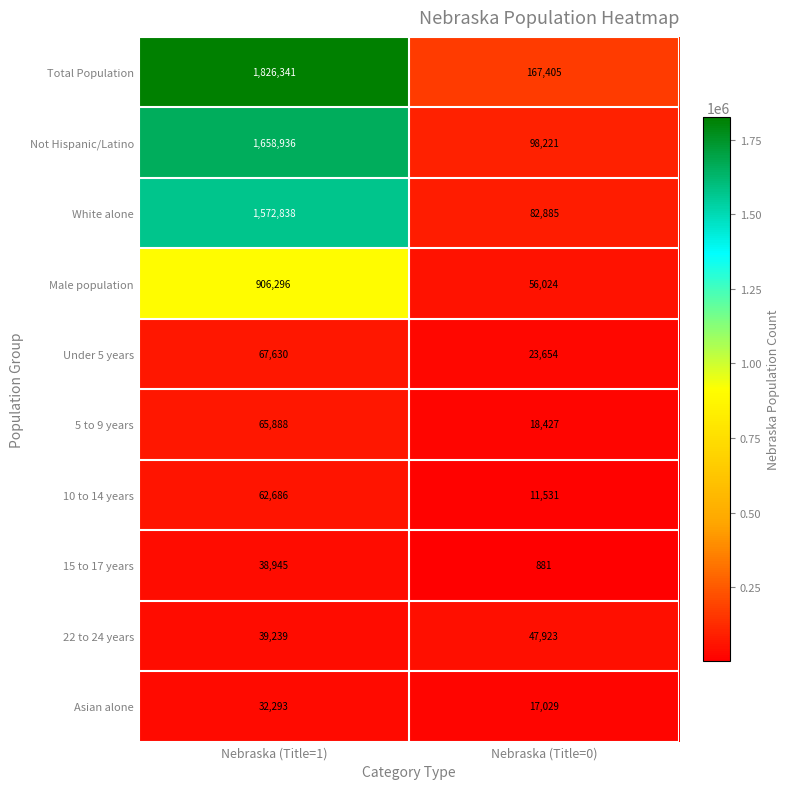

Which series has the largest total across all categories?

Total Population